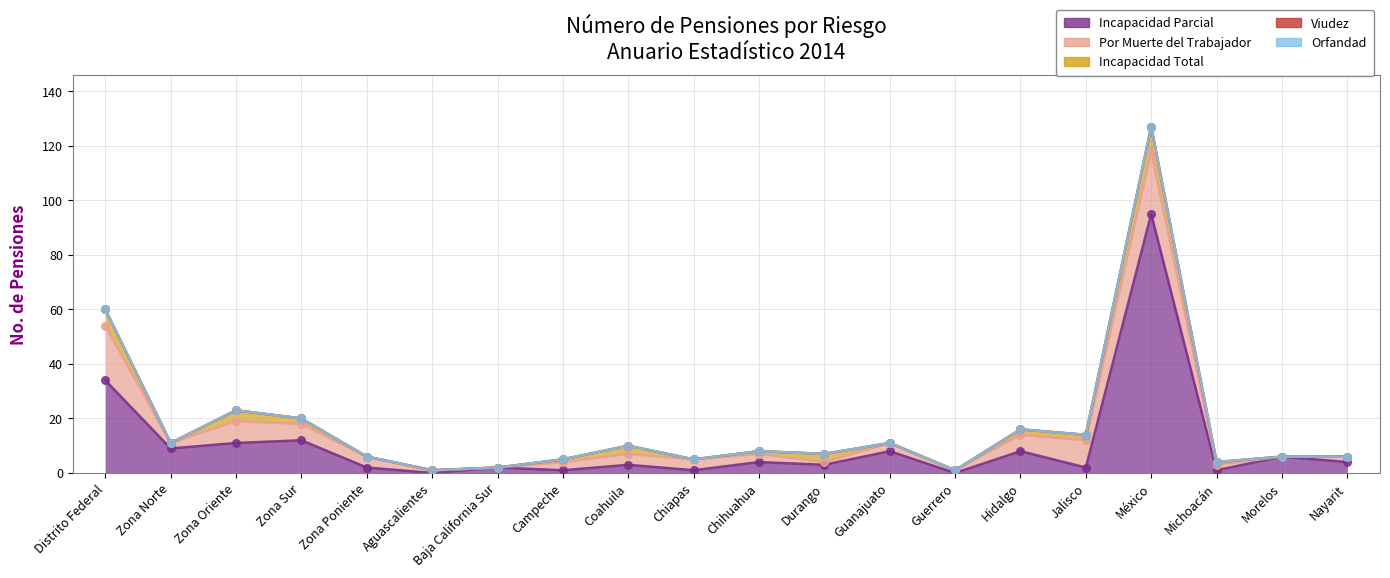

Is the value of Viudez at Nayarit greater than the value of Orfandad at Zona Sur?

No